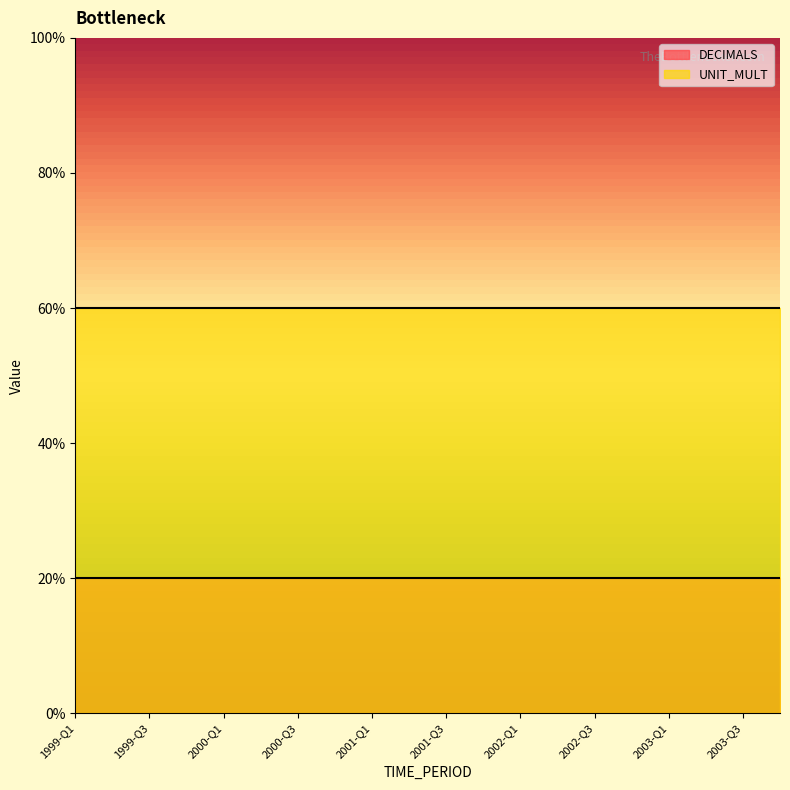

Rank the series by their maximum value, from lowest to highest.

DECIMALS, UNIT_MULT